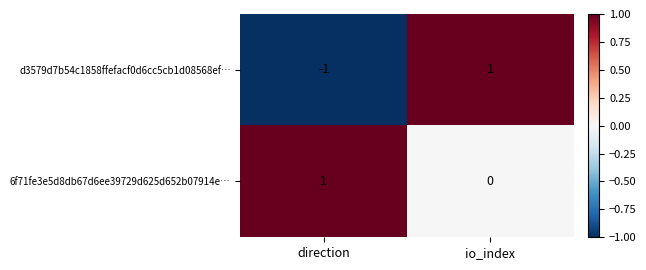

Reading right to left, transcribe all the data shown in this chart.

d3579d7b54c1858ffefacf0d6cc5cb1d08568ef…: 1	-1
6f71fe3e5d8db67d6ee39729d625d652b07914e…: 0	1